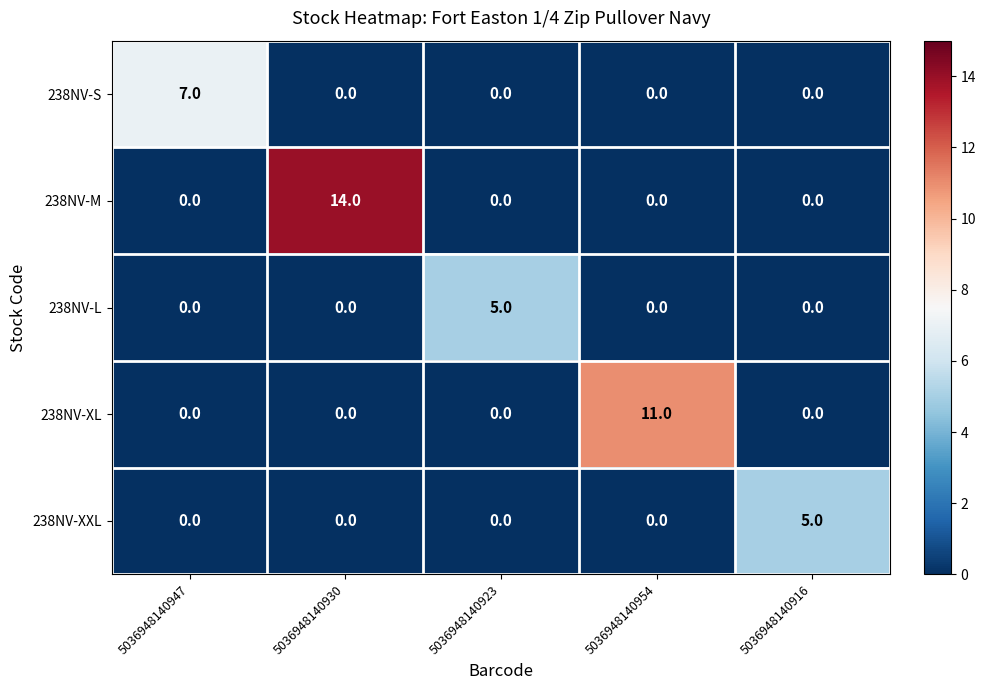

What is the sum of all 238NV-XXL values?

5